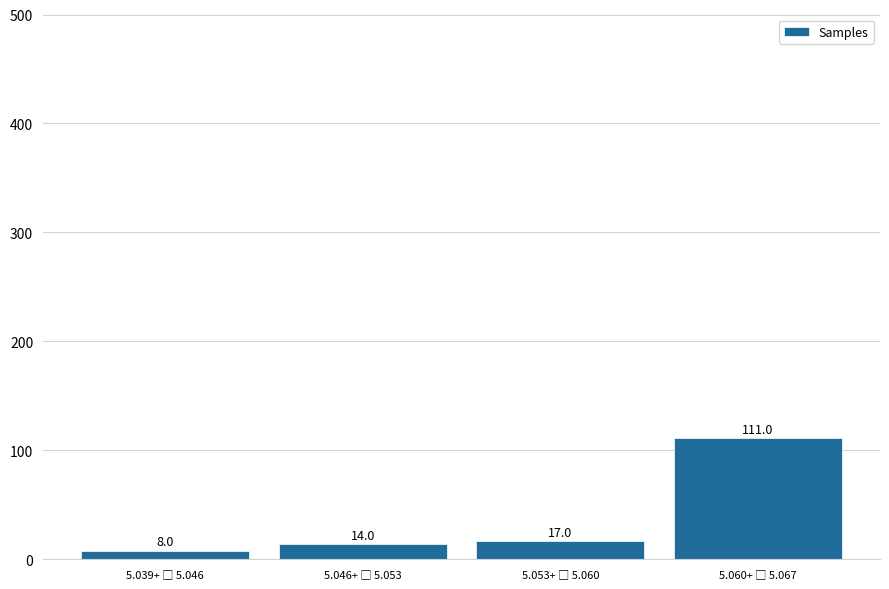

Reading left to right, extract all data points from this chart.

8	14	17	111